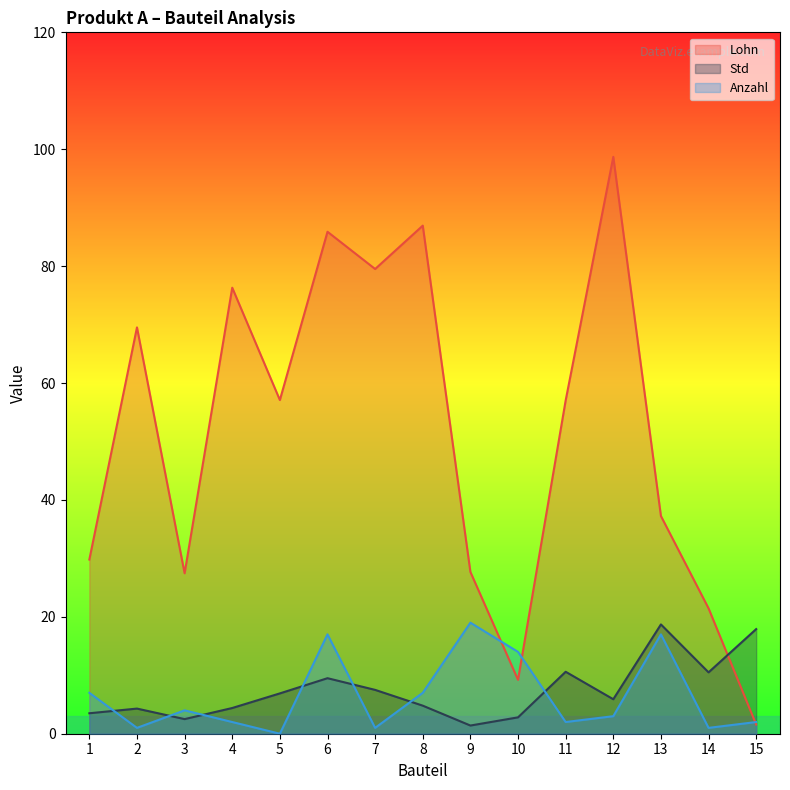

How many times do Std and Anzahl cross each other?

7